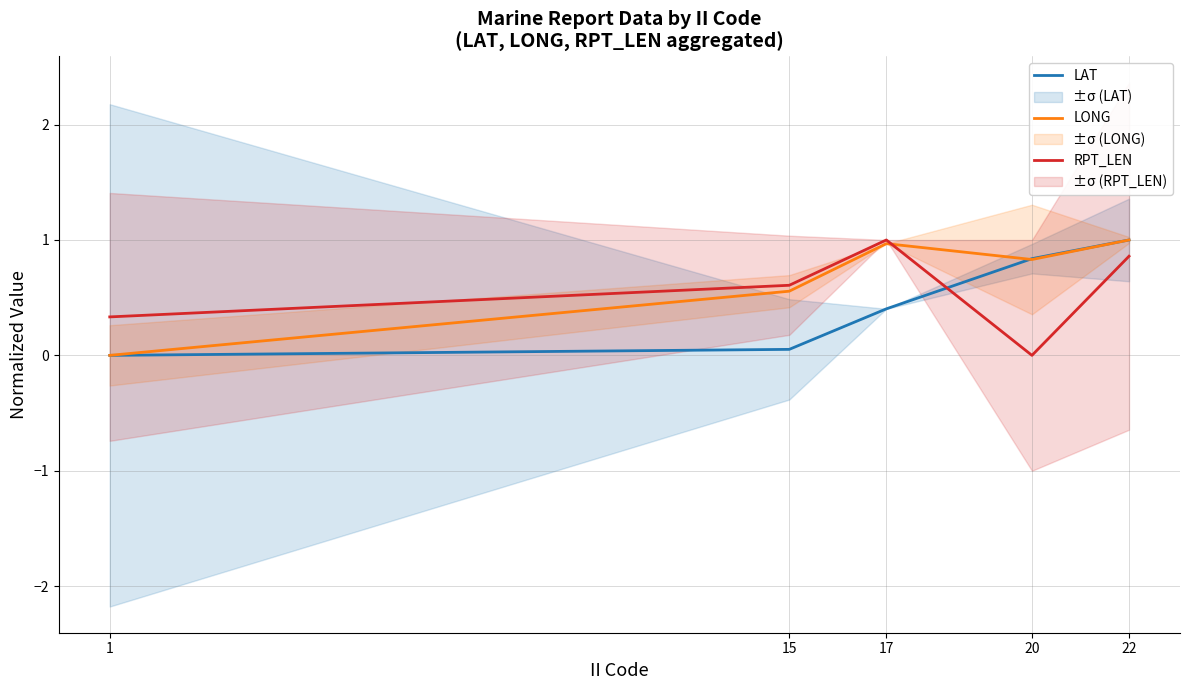

How many times do RPT_LEN and LONG cross each other?

1